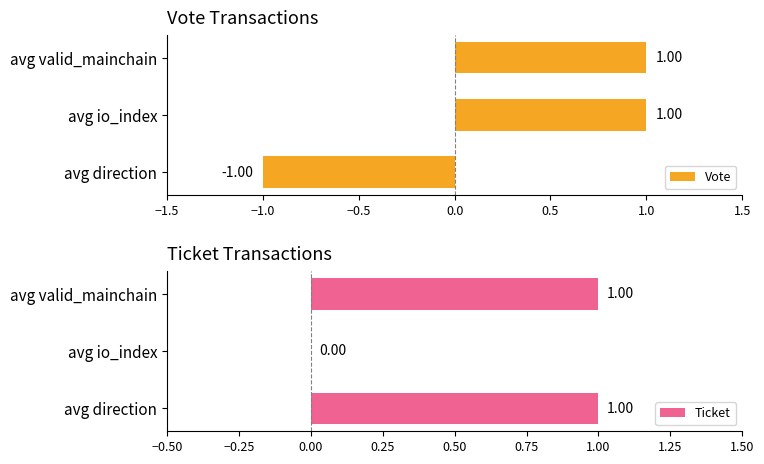

The Ticket series shows 1 at avg direction. True or false?

True